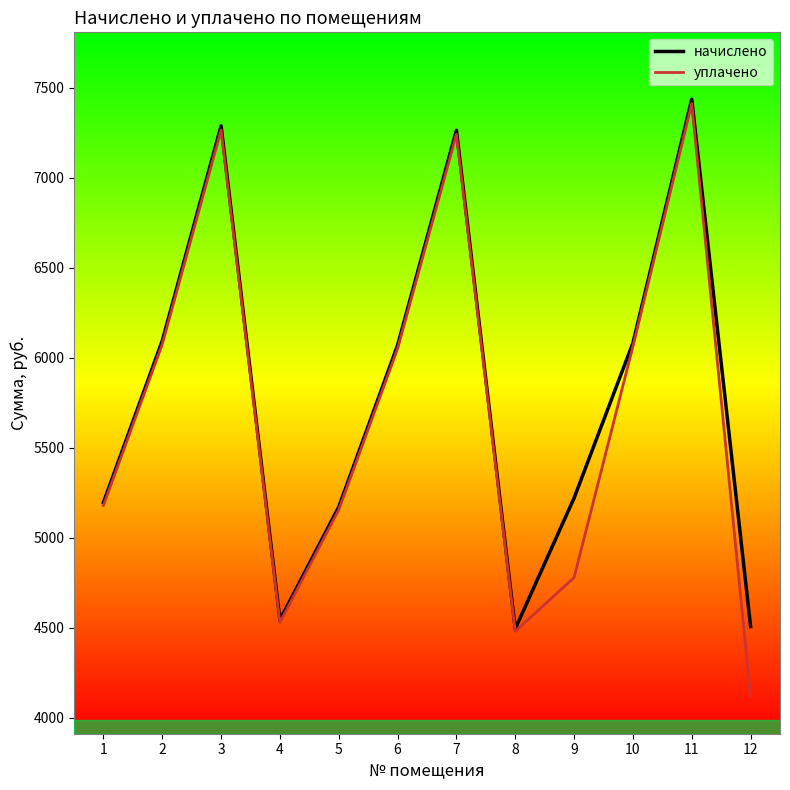

At how many categories does at least one series exceed 7391?

1